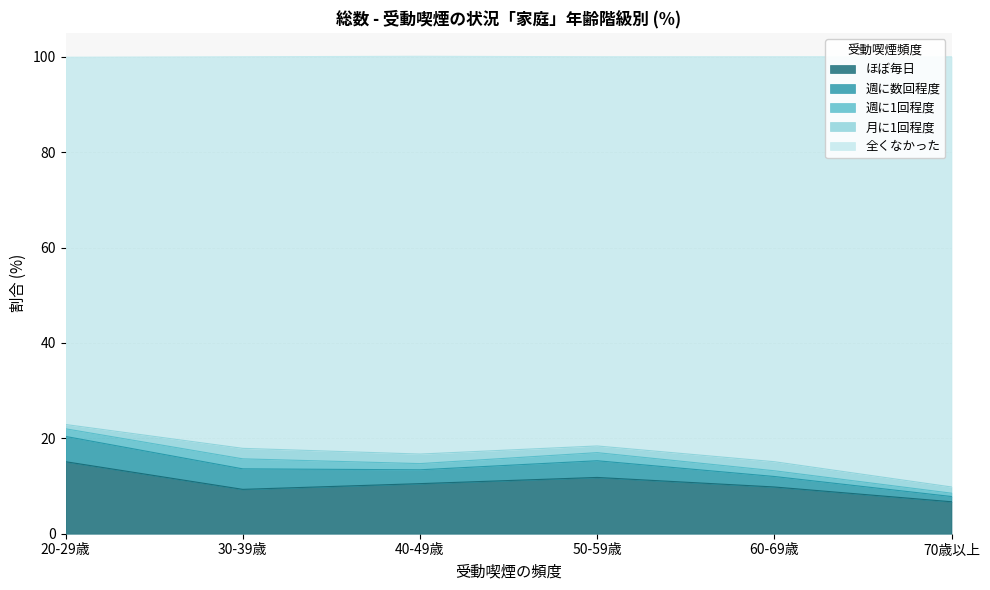

What position from the right is 週に1回程度?

3